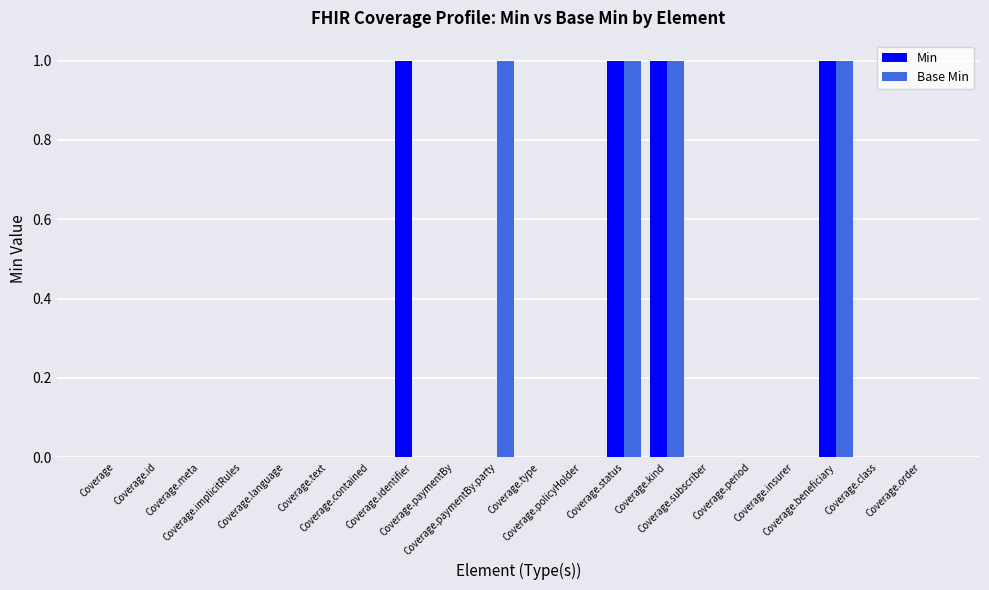

The Base Min series shows 0 at Coverage.meta. True or false?

True